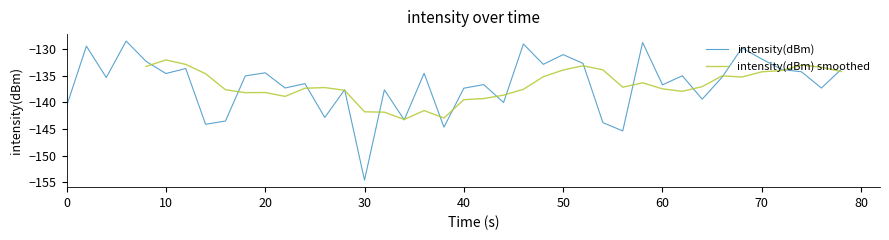

How many points are higher than both their immediate neighbors (excluding endpoints)?

14